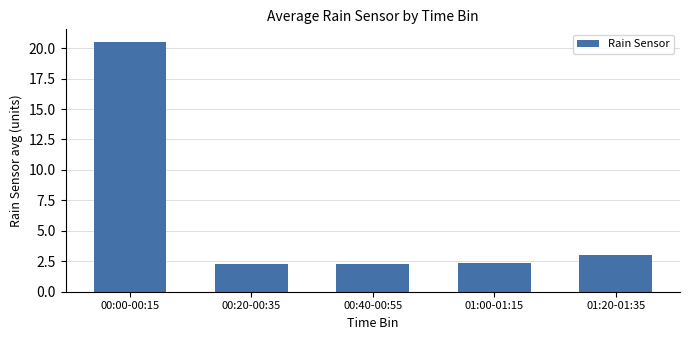

Count the number of categories in the chart.

5